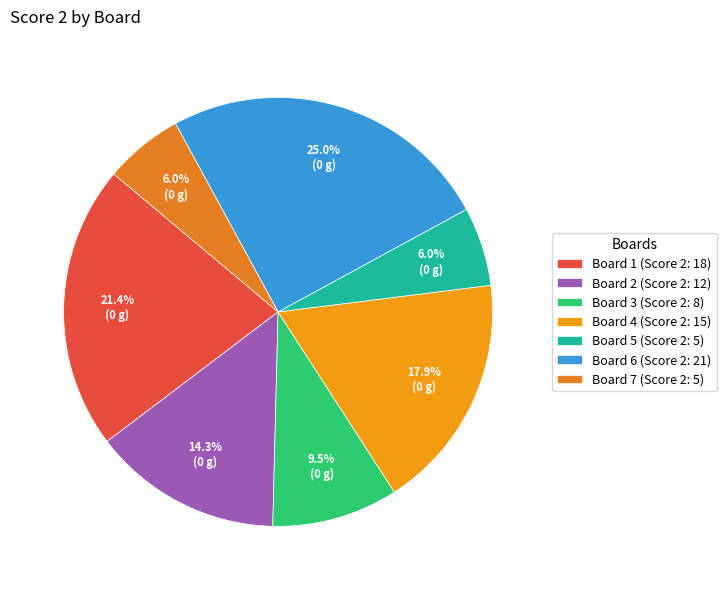

Does Board 1 account for over 50% of the chart?

No